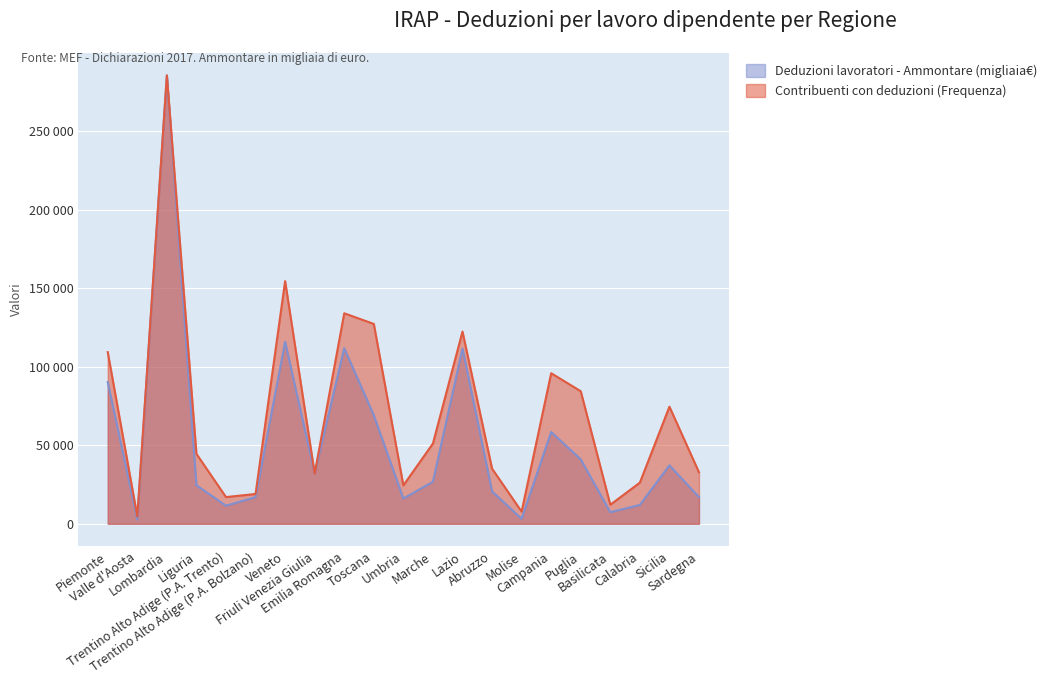

Does the chart display data point markers on the line(s)?

No